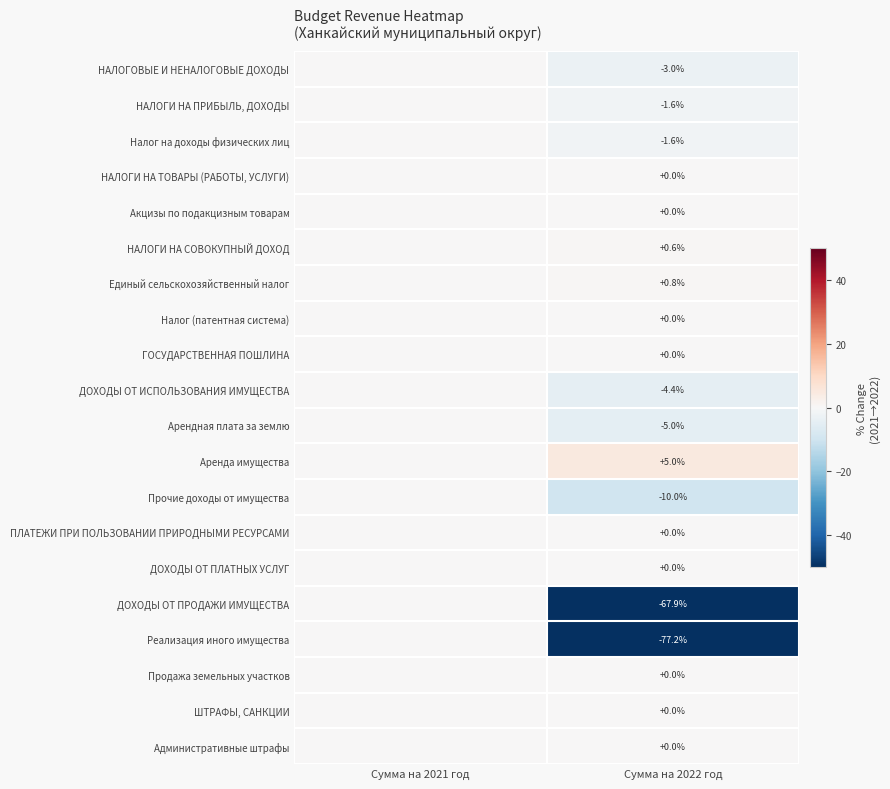

The value of ДОХОДЫ ОТ ИСПОЛЬЗОВАНИЯ ИМУЩЕСТВА at Сумма на 2022 год is -4.4. True or false?

True